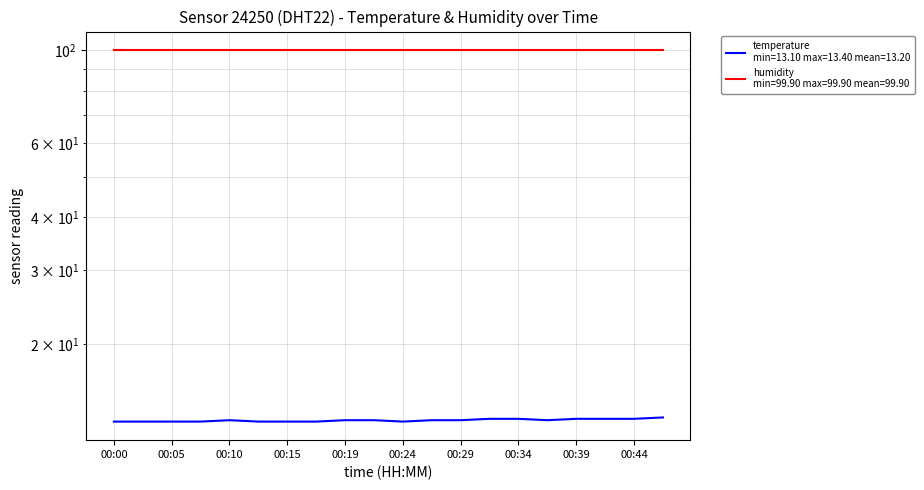

Reading left to right, extract all data points from this chart.

00:00=13.1	00:02=13.1	00:05=13.1	00:07=13.1	00:10=13.2	00:12=13.1	00:15=13.1	00:17=13.1	00:19=13.2	00:22=13.2	00:24=13.1	00:27=13.2	00:29=13.2	00:32=13.3	00:34=13.3	00:36=13.2	00:39=13.3	00:41=13.3	00:44=13.3	00:46=13.4